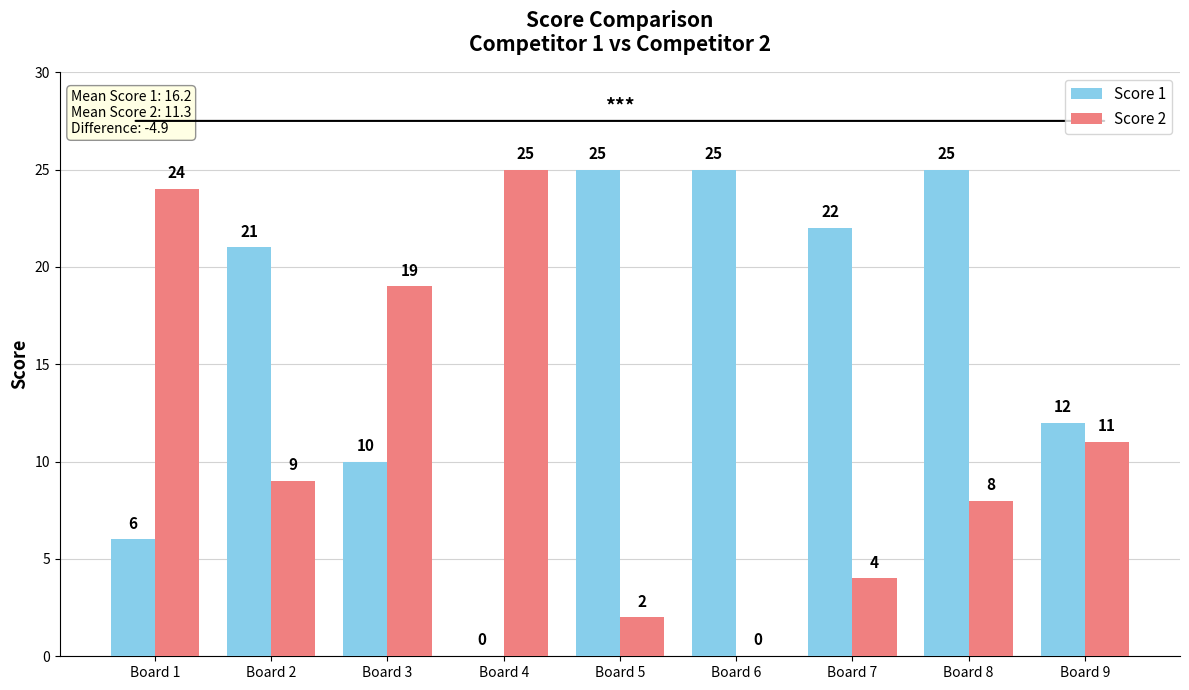

Which series changed the most between Board 2 and Board 4?

Score 1